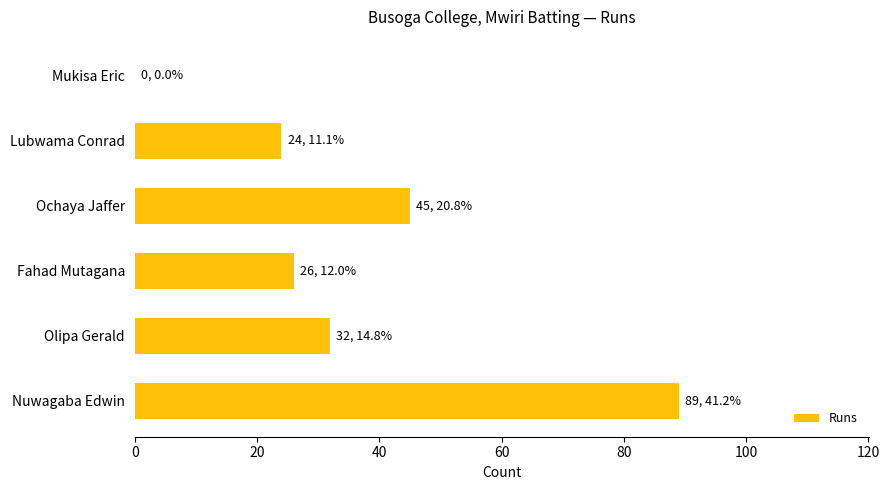

Reading top to bottom, extract all data points from this chart.

Mukisa Eric=0	Lubwama Conrad=24	Ochaya Jaffer=45	Fahad Mutagana=26	Olipa Gerald=32	Nuwagaba Edwin=89